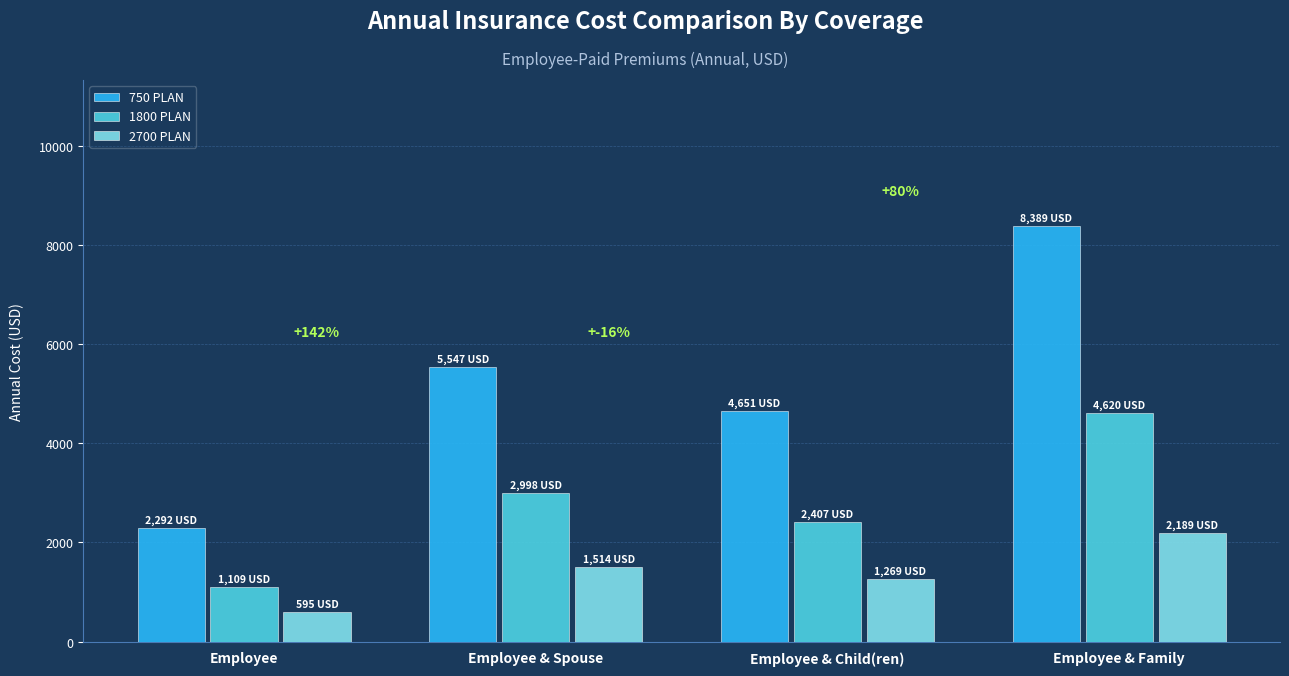

The value of 1800 PLAN at Employee & Spouse is 2998. True or false?

True